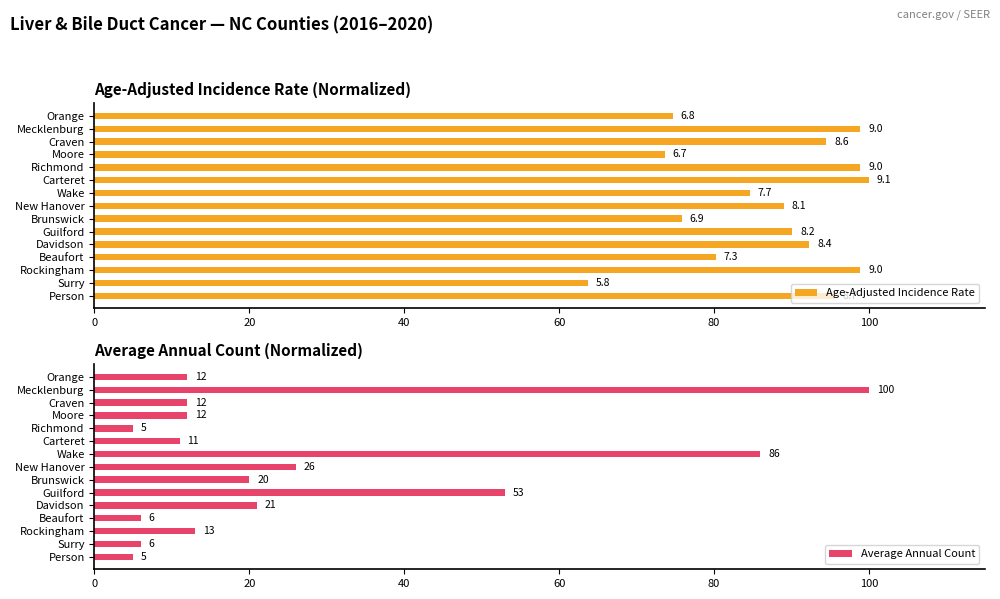

What is the difference between the maximum and second lowest values in the Average Annual Count series?

95